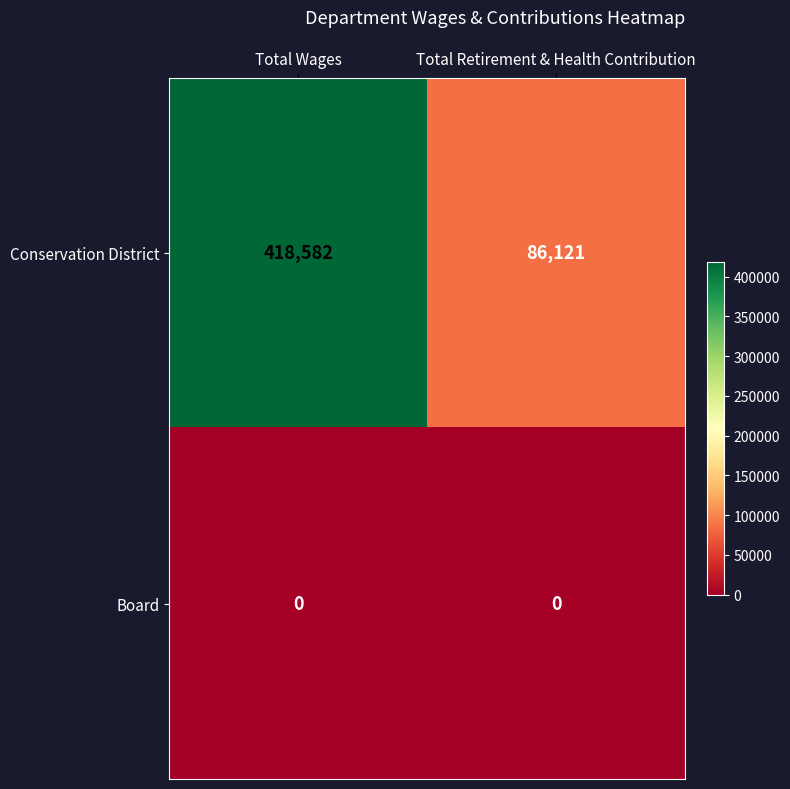

At Total Wages, list the series in order from largest to smallest.

Conservation District, Board